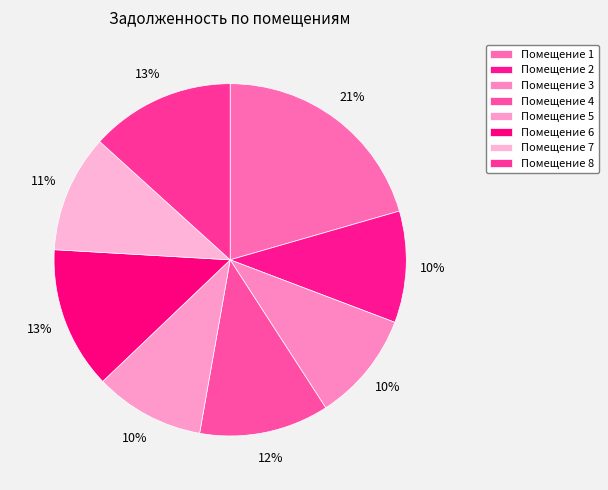

Count the number of slices in the pie.

8